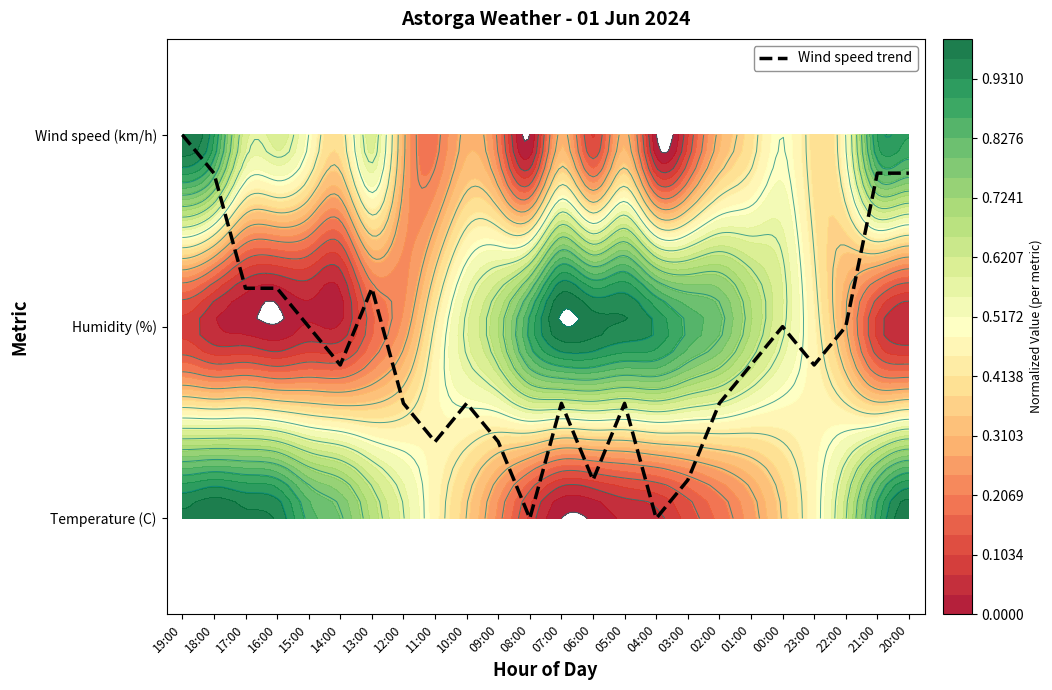

List the labels in order of value, largest first.

19:00, 18:00, 21:00, 20:00, 17:00, 16:00, 13:00, 15:00, 00:00, 22:00, 14:00, 01:00, 23:00, 12:00, 10:00, 07:00, 05:00, 02:00, 11:00, 09:00, 06:00, 03:00, 08:00, 04:00